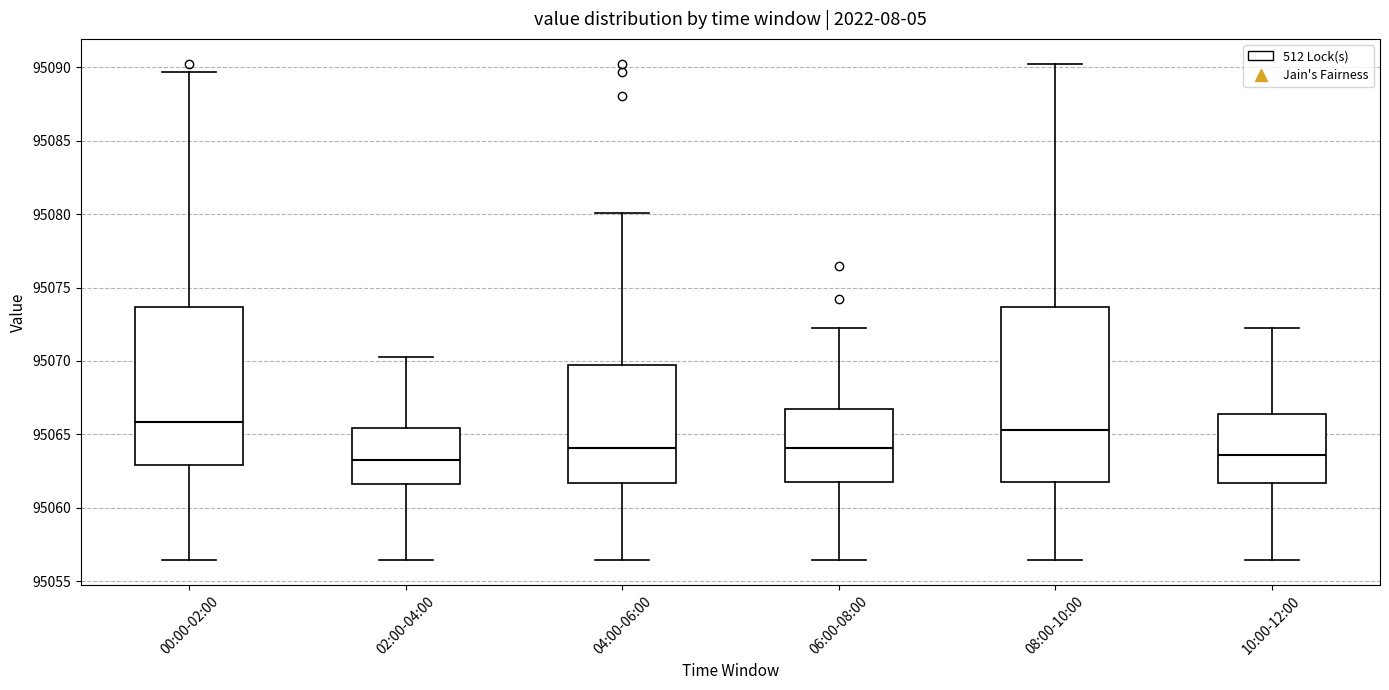

Which box is the tallest, from its lower edge to its upper edge?

08:00-10:00